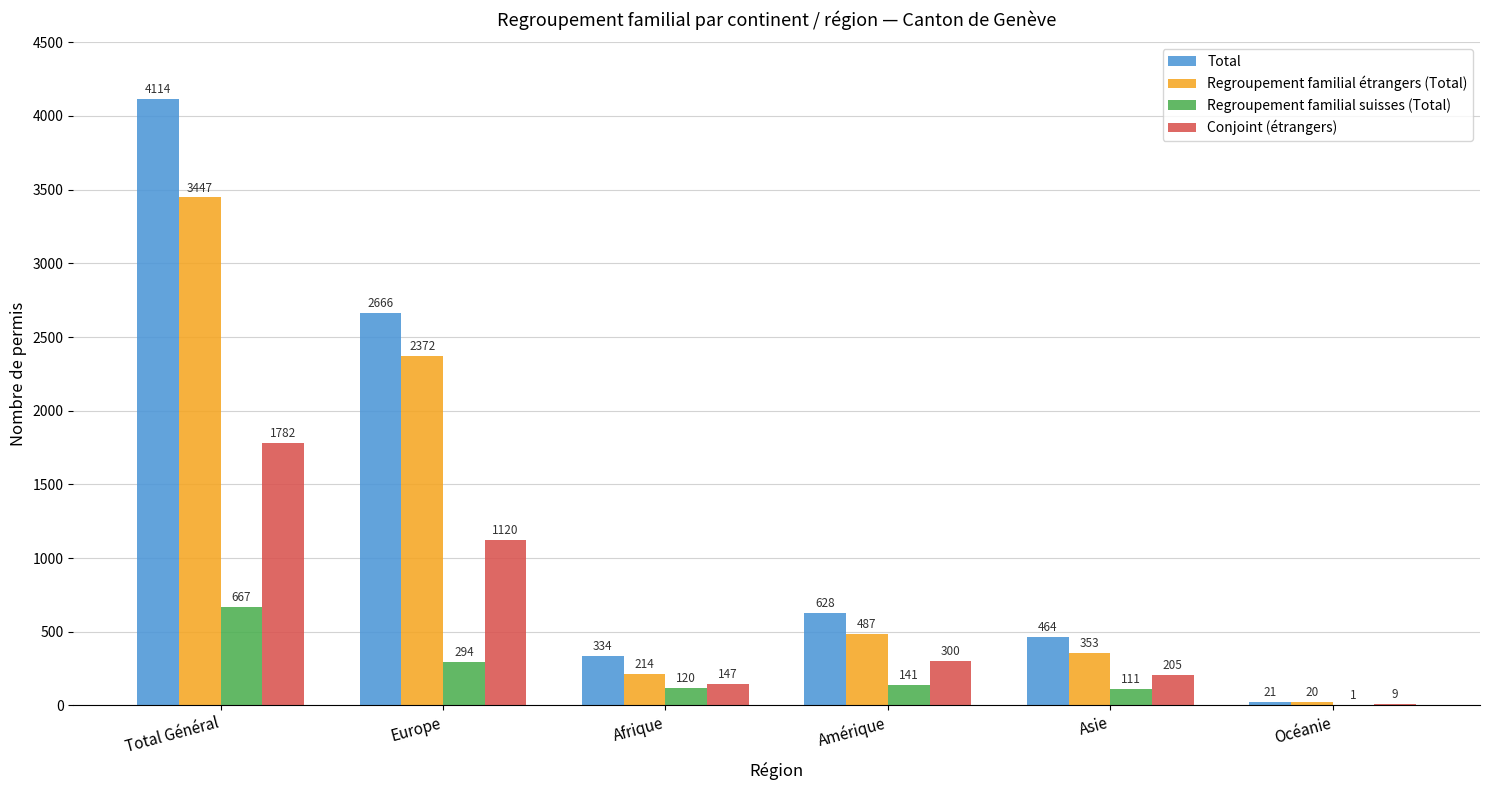

What is the sum of the Conjoint (étrangers) values at Océanie and Afrique?

156